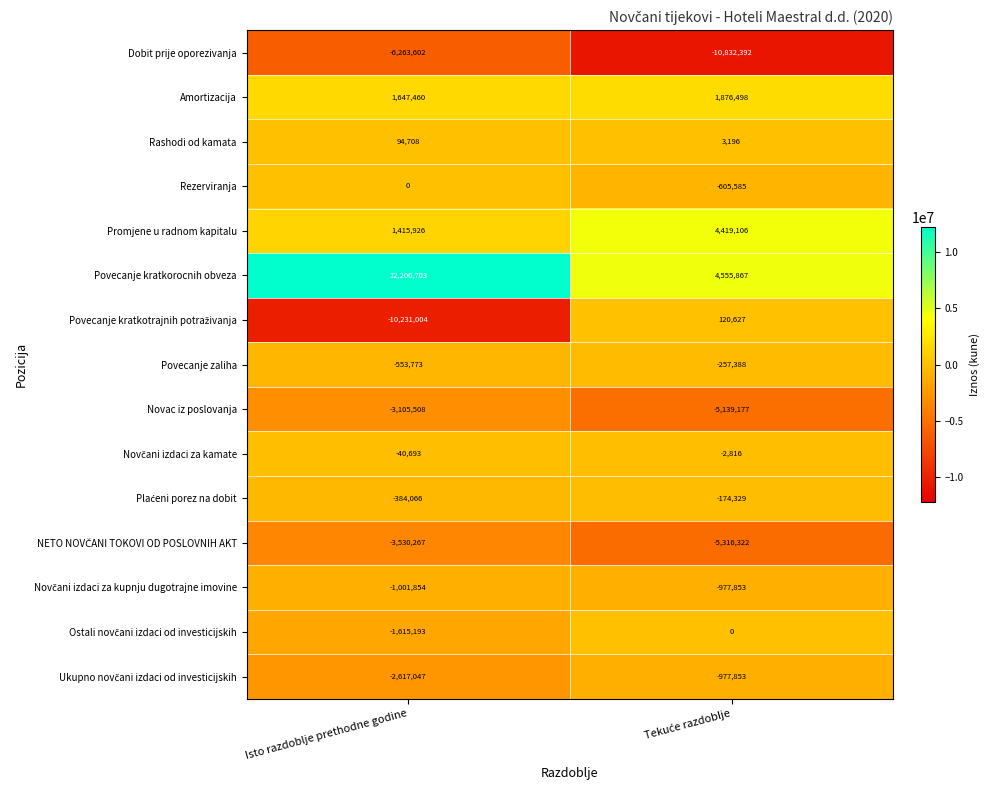

Where is Rezerviranja nearest to the value -302792?

Isto razdoblje prethodne godine